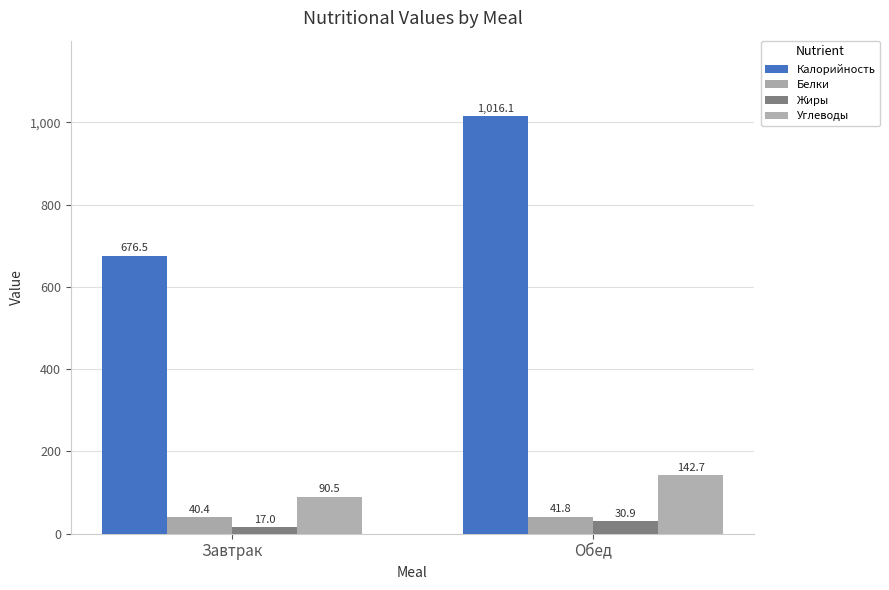

What are all the series names shown in the legend?

Калорийность, Белки, Жиры, Углеводы